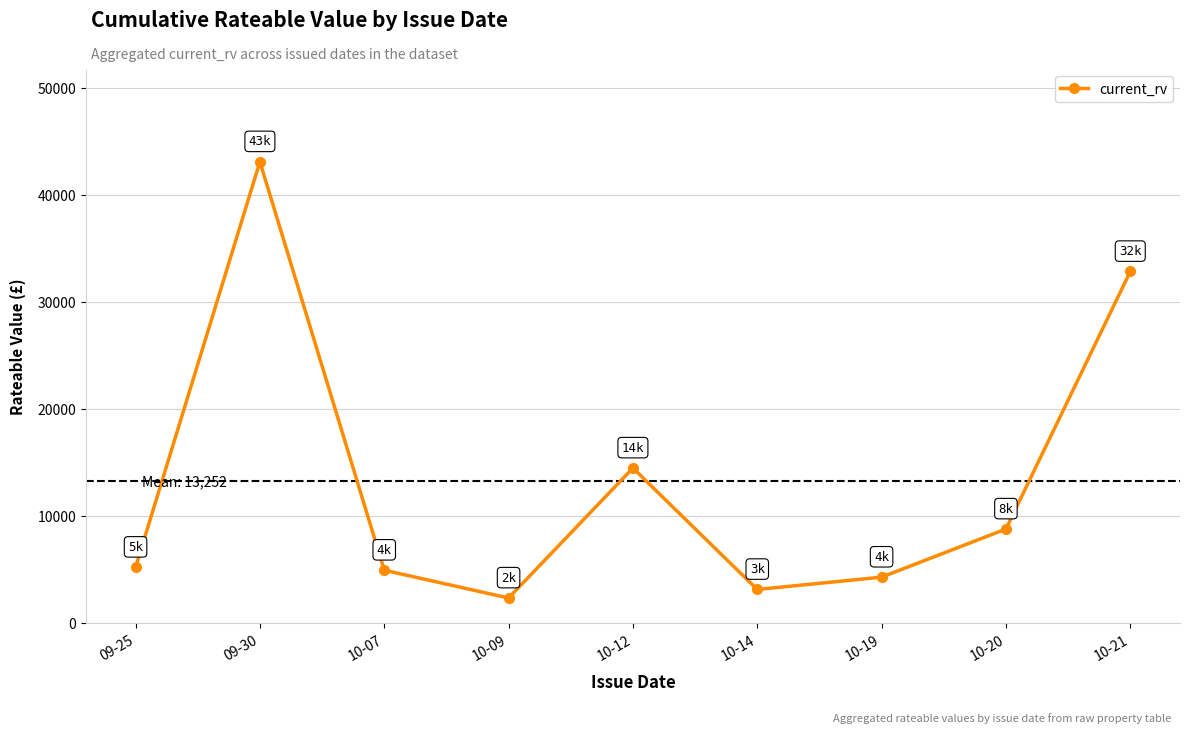

What is the label of the 6th point from the right?

10-09